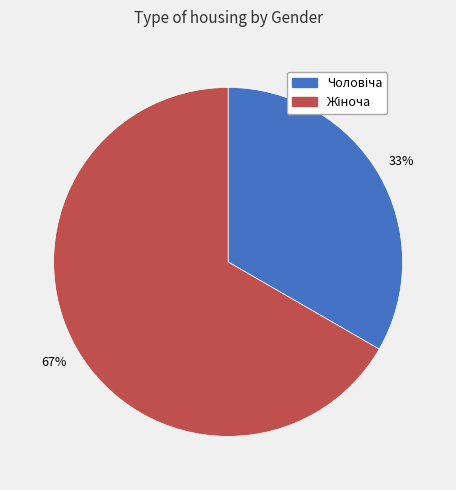

To the nearest percent, what is the average slice percentage?

50%